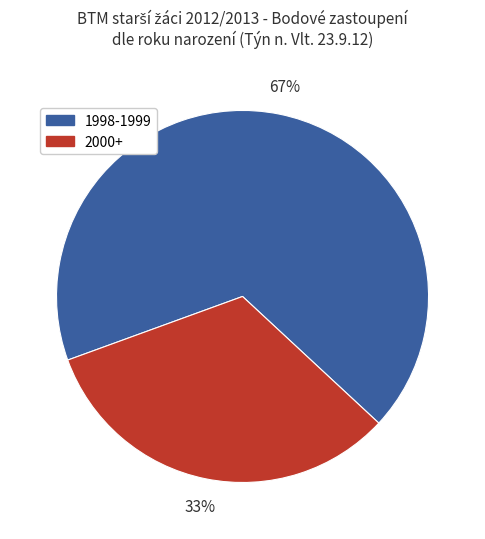

Between 2000+ and 1998-1999, which is larger?

1998-1999